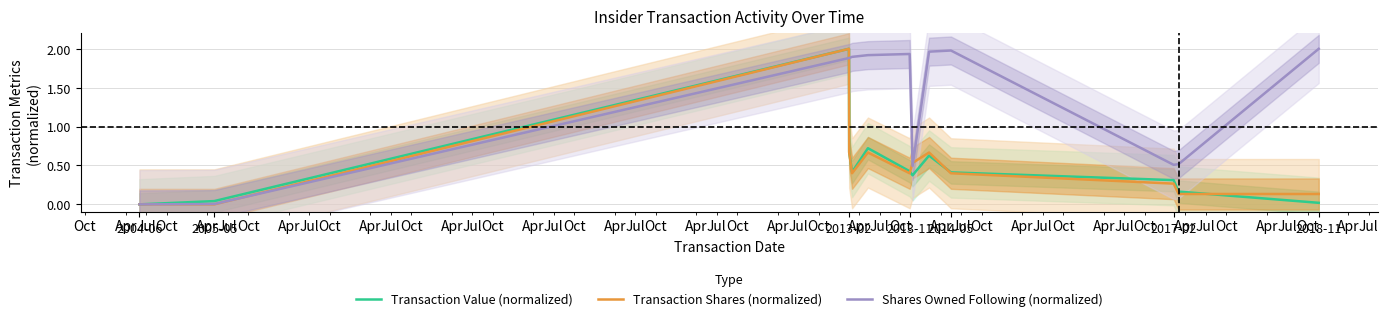

Is it true that Transaction Value (normalized) equals 0.2 at 2013-11?

False